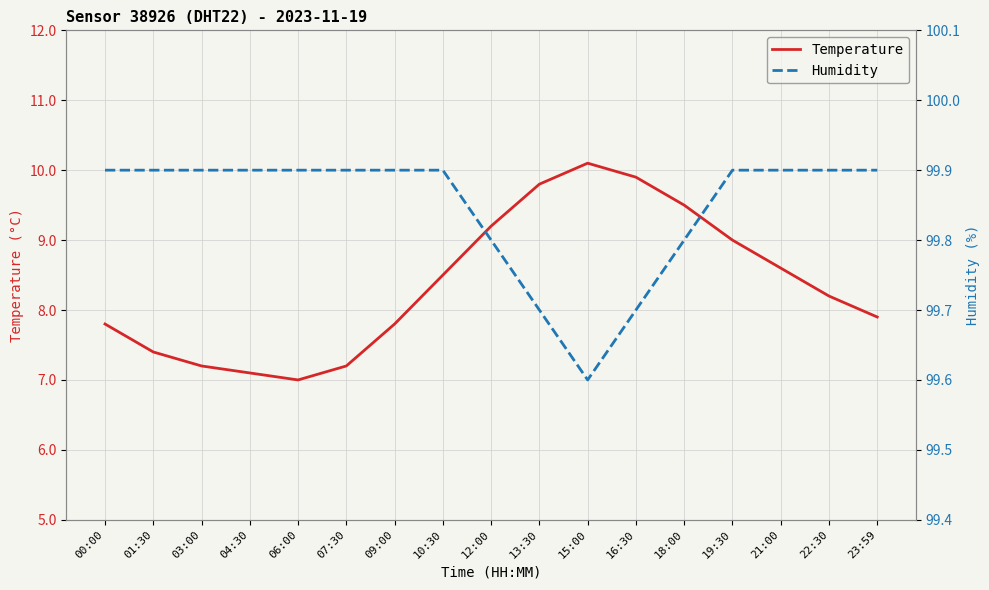

What is the average value of the Temperature series?

8.4